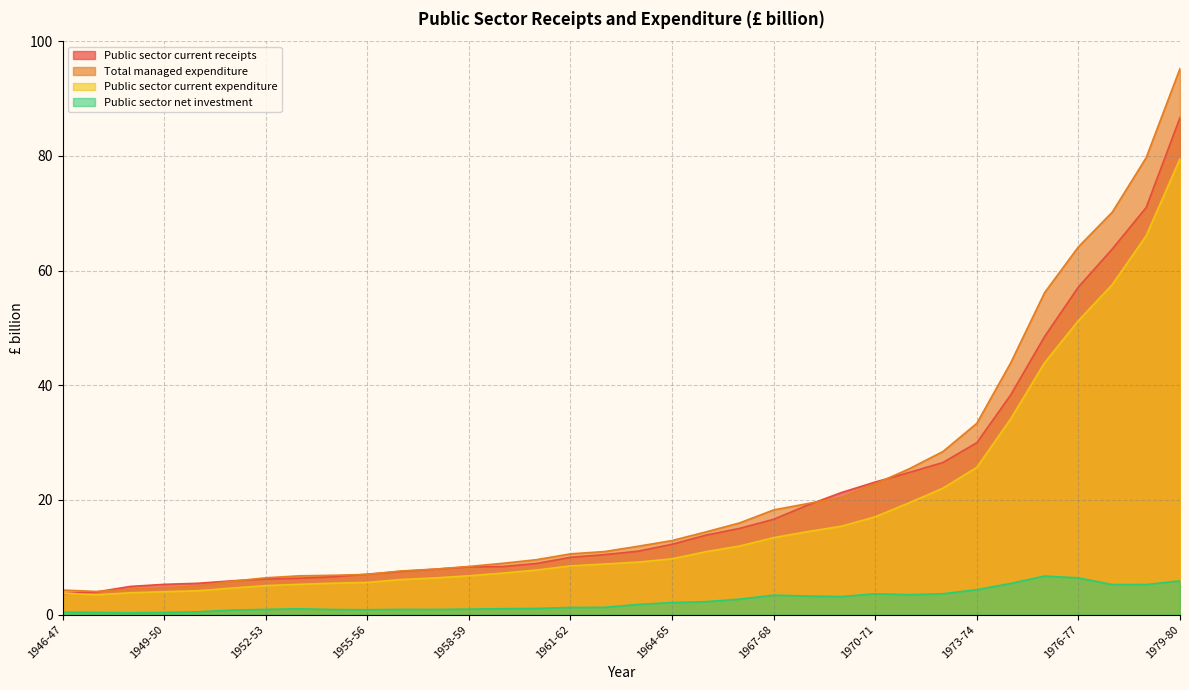

Does the chart have visible grid lines?

Yes